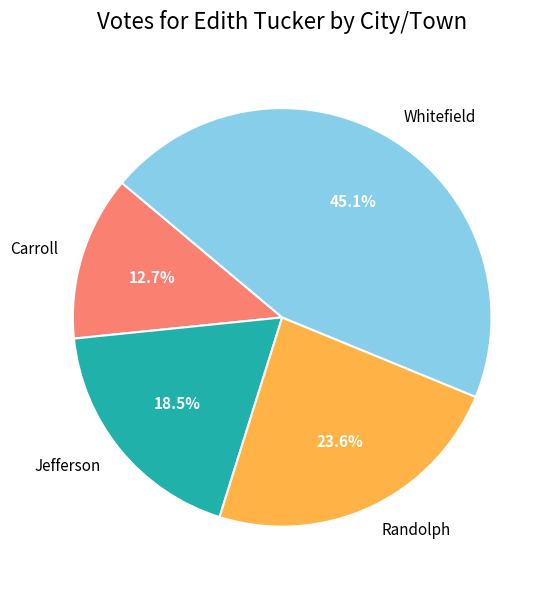

Which category has the smallest portion of the pie?

Carroll